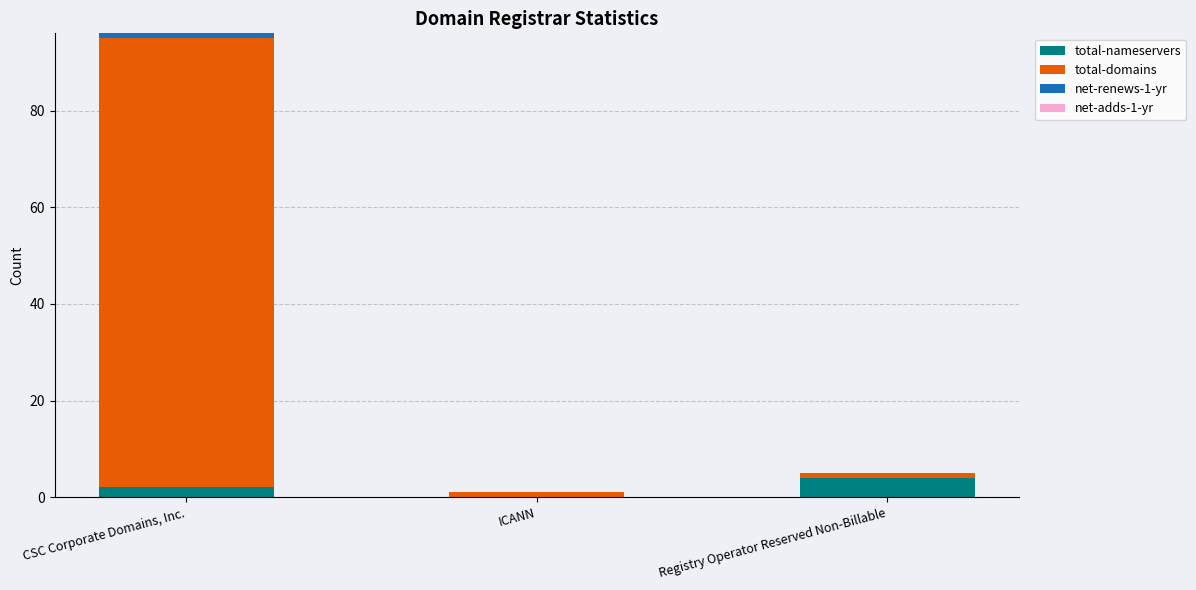

At which category is the sum across all series the highest?

CSC Corporate Domains, Inc.